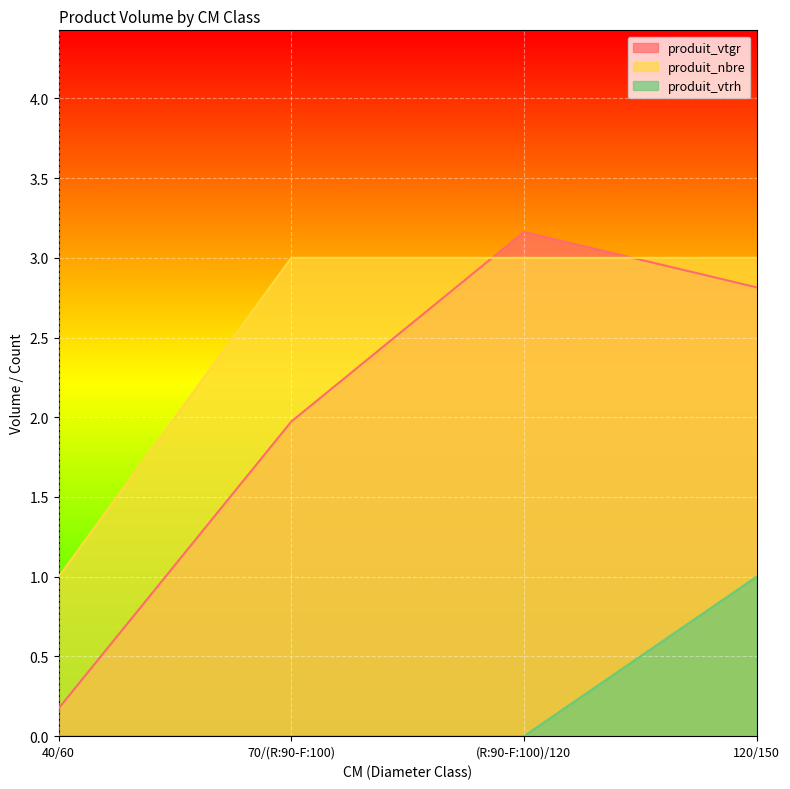

Reading right to left, what are all the values shown in this chart?

produit_vtgr: 2.8	3.2	2.0	0.2
produit_nbre: 3.0	3.0	3.0	1.0
produit_vtrh: 1.0	0.0	0.0	0.0